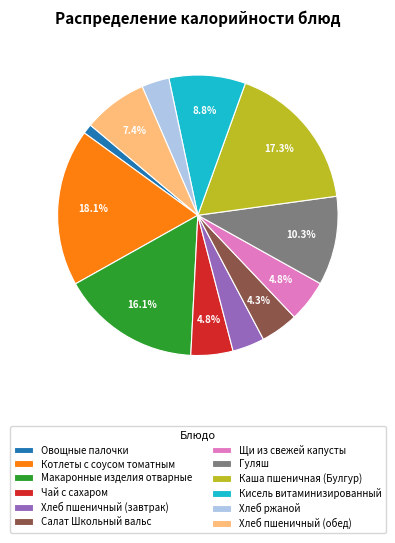

Does Салат Школьный вальс represent more than half of the total?

No